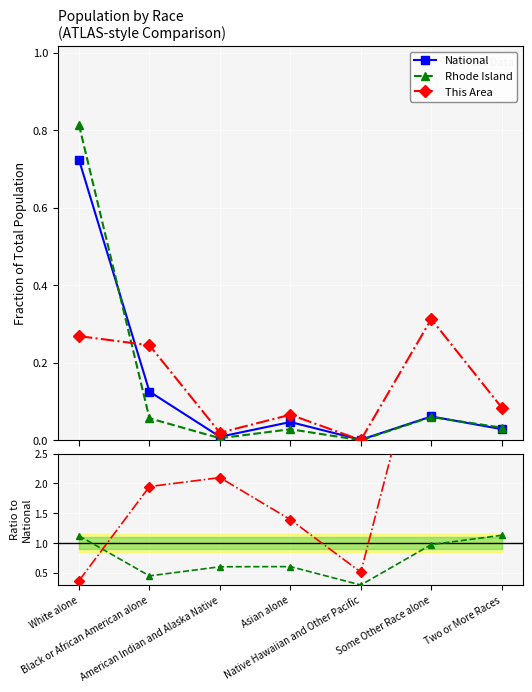

True or false: Rhode Island / National and National intersect in this chart.

False